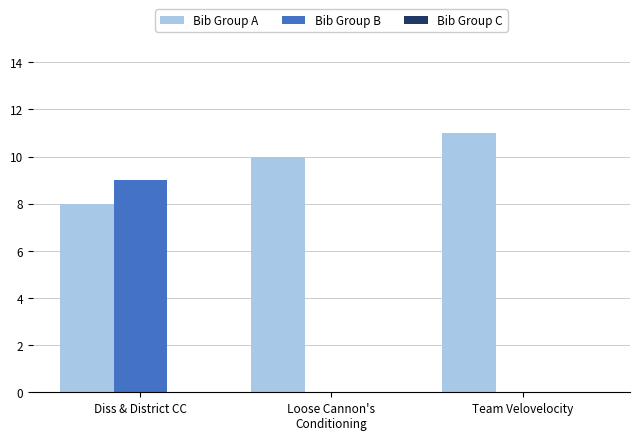

Which label corresponds to the largest value in the chart?

Team Velovelocity